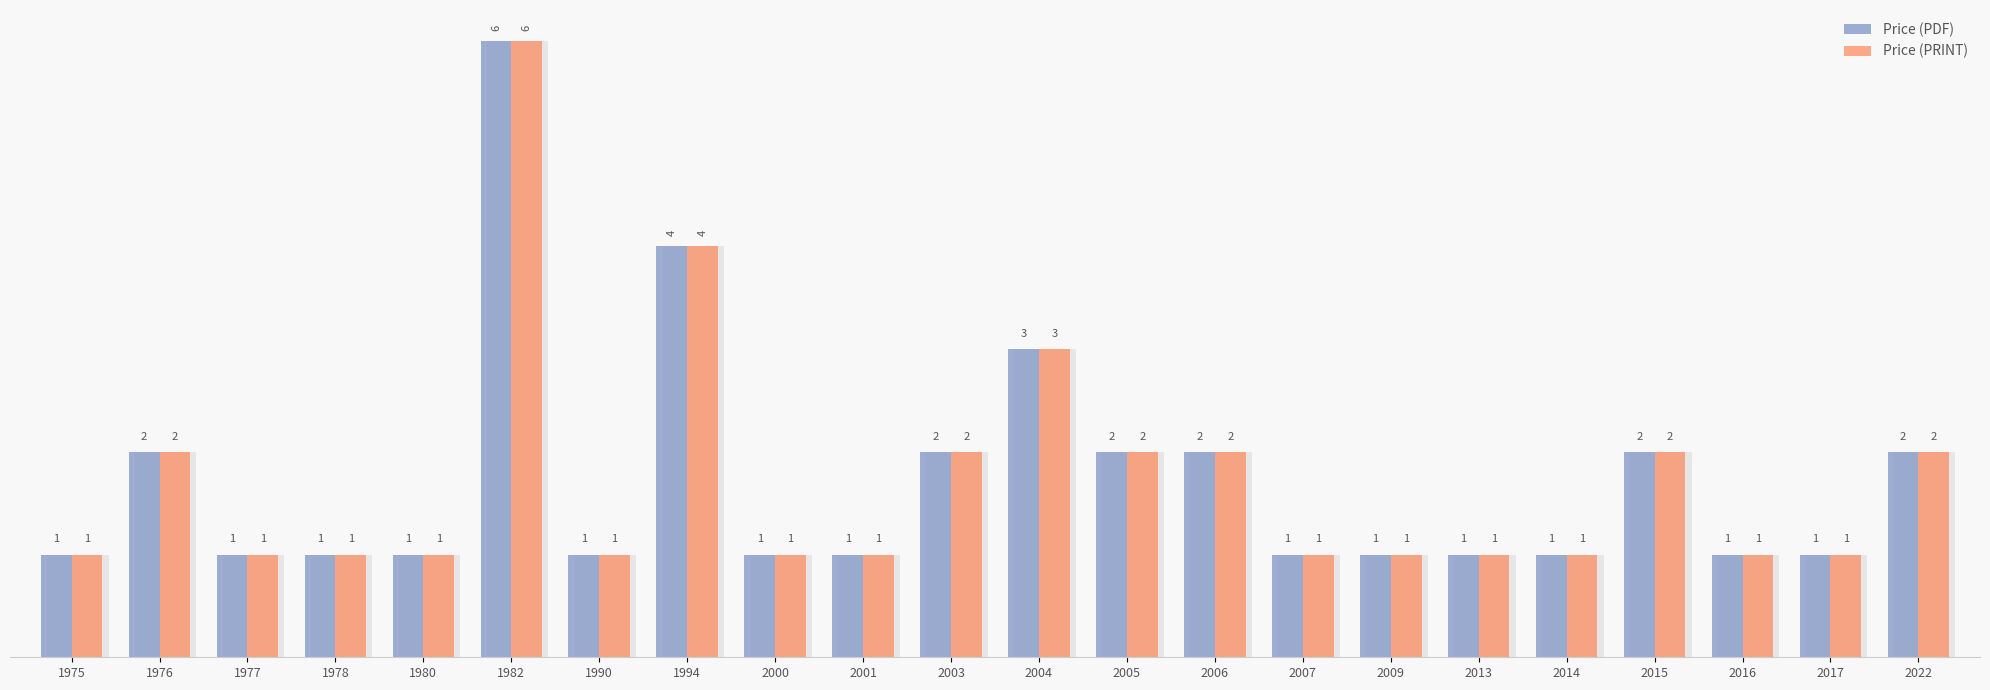

Read the Price (PDF) value at 1980.

1